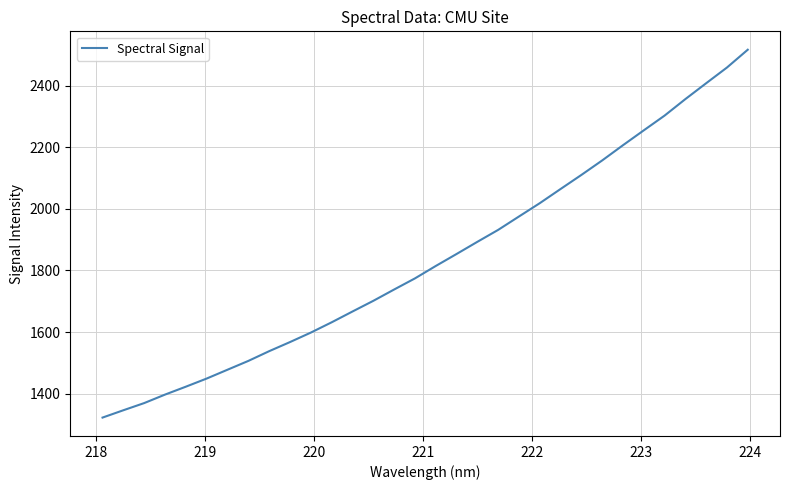

Reading right to left, list all the values displayed in this chart.

2516.3	2458.6	2407.6	2356.2	2302.6	2254.8	2206.5	2157.1	2110.1	2064.5	2018.5	1975.2	1931.8	1893.0	1853.5	1814.6	1774.3	1738.3	1701.5	1666.9	1631.9	1598.5	1567.8	1538.2	1506.6	1478.0	1449.4	1423.0	1397.3	1369.8	1346.5	1322.7